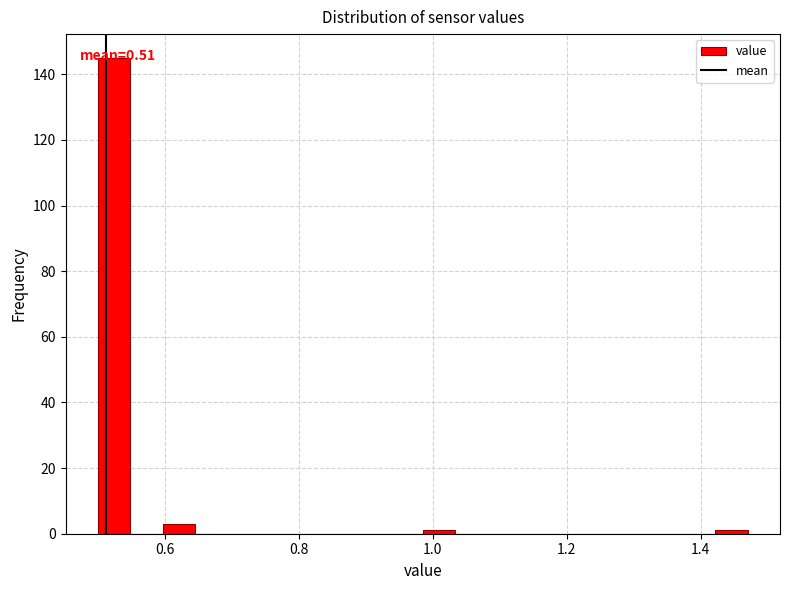

Around what value on the x-axis is the tallest bar? Give the approximate position of its centre, as read against the axis.

0.52